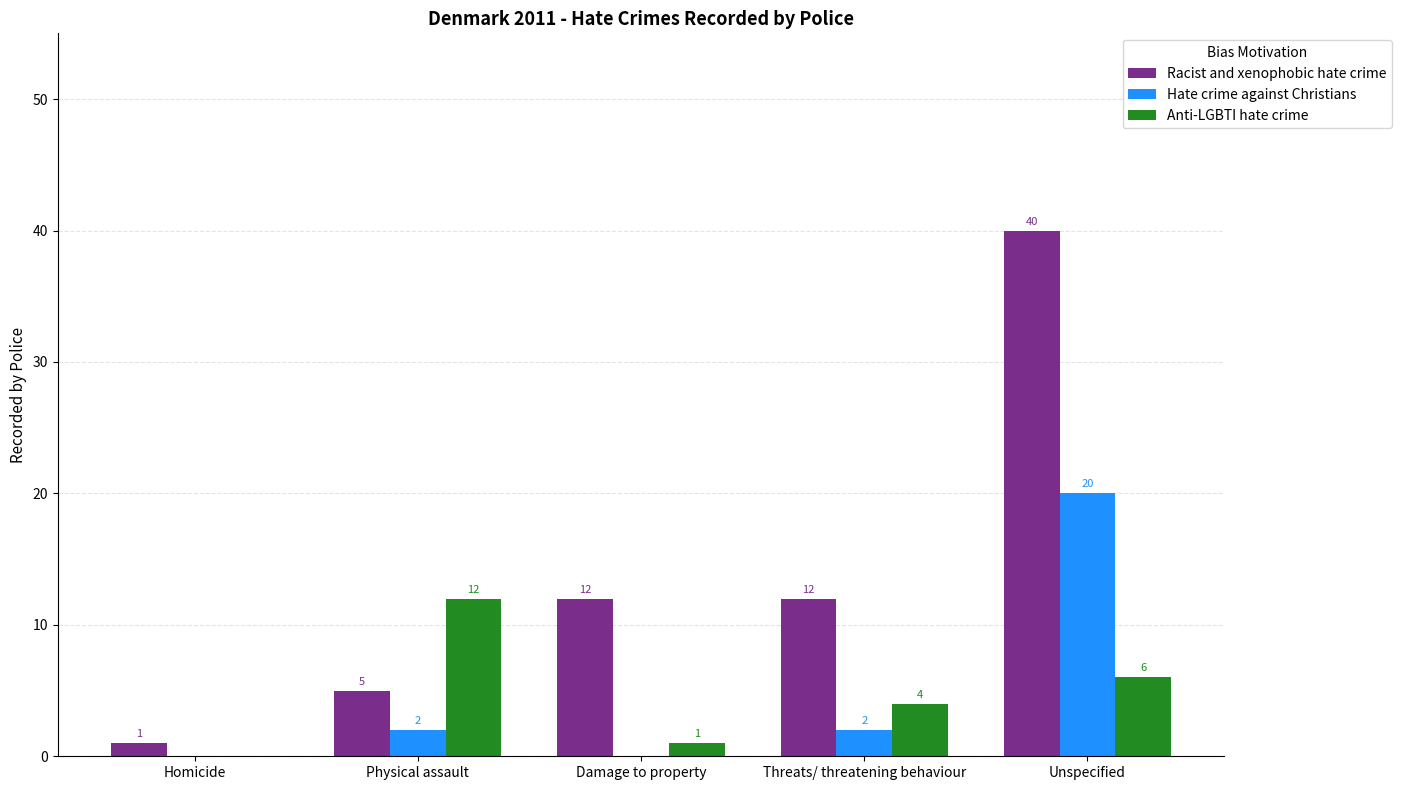

How many data points does each series have?

5